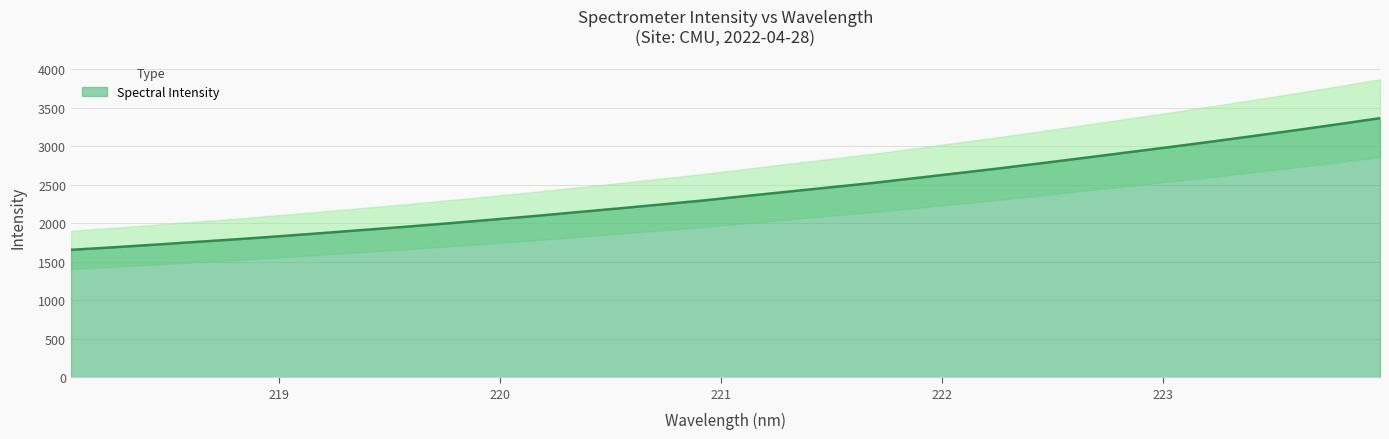

Is it true that the value at 222.6447 is 887.7?

False